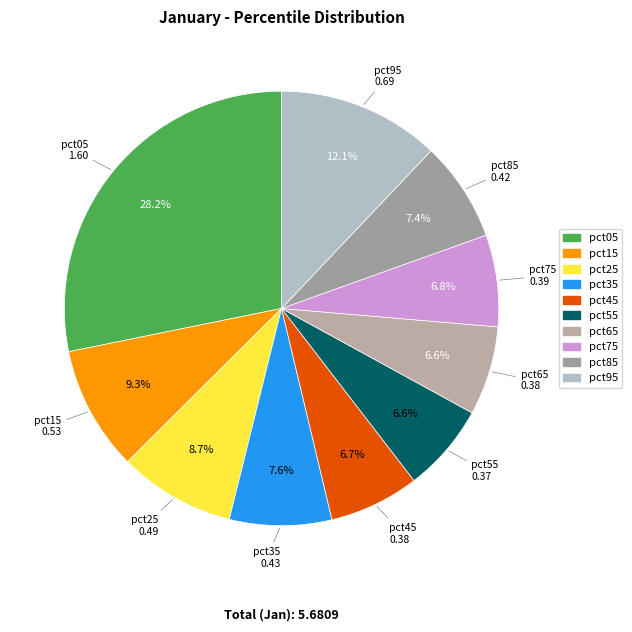

Combined, do pct15 and pct35 account for over 50%?

No